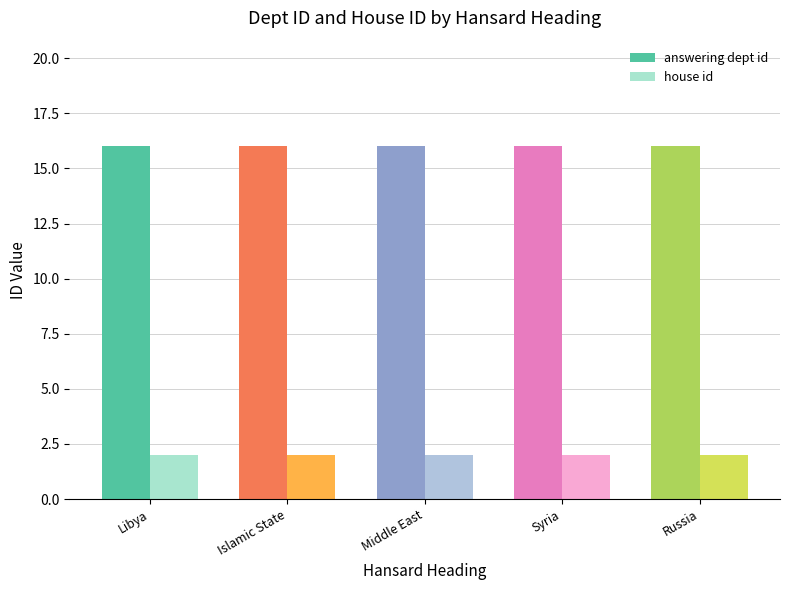

What is the difference between the highest and lowest values at Syria?

14